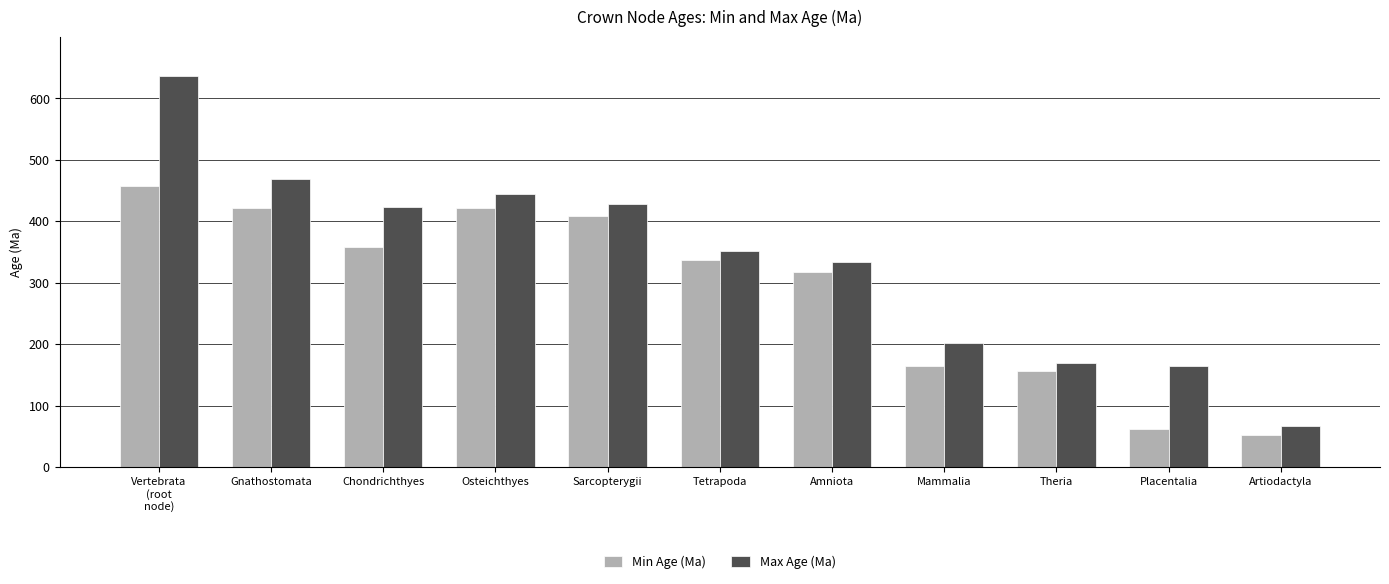

Which category has the highest value in the Min Age (Ma) series?

Vertebrata
(root
node)